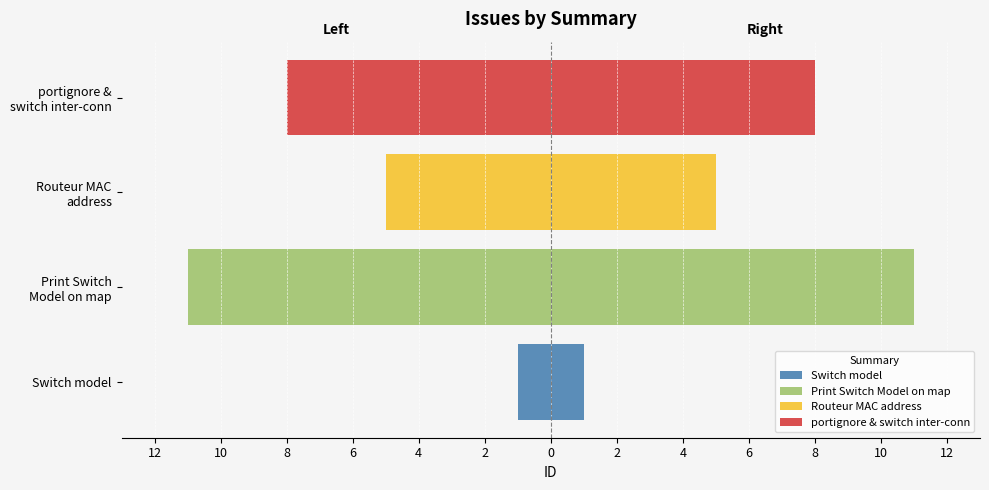

Is it true that id (left) equals -11 at Print Switch Model on map?

True